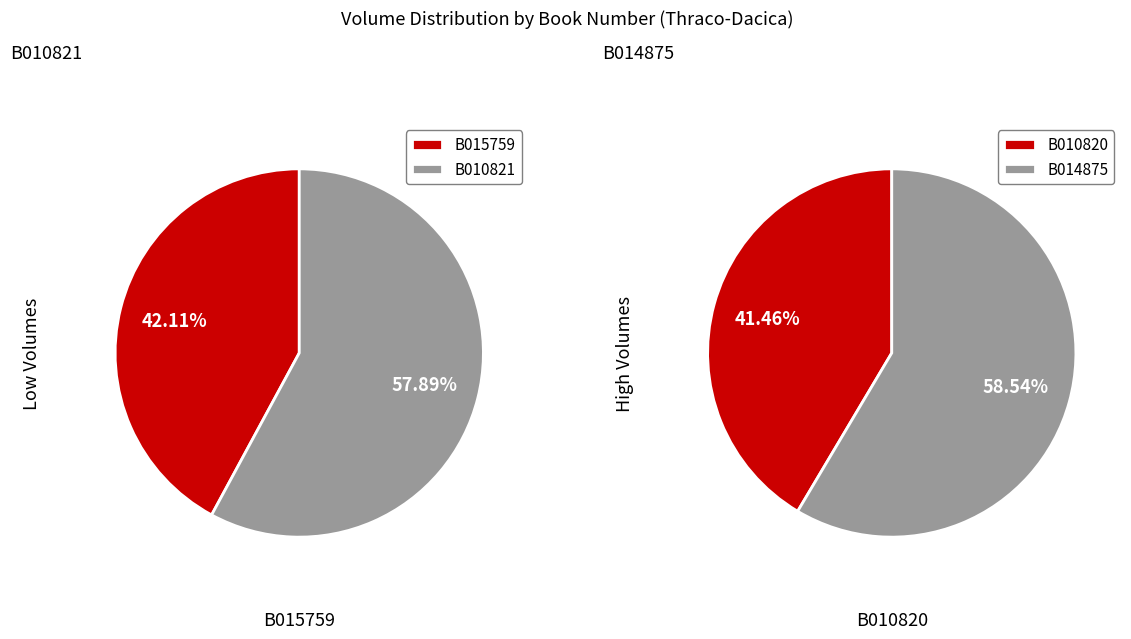

How many segments does this pie chart have?

4